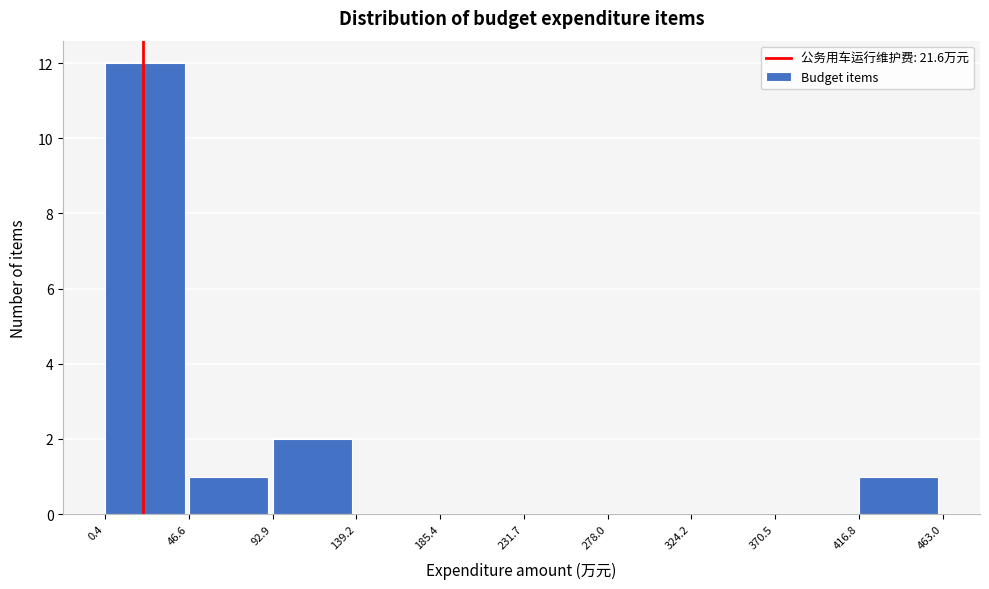

Reading left to right, list every bar in this chart as the range it spans on the x-axis followed by its height. The values are not printed on the chart, so give them approximately, as read against the axis.

0.4 to 46.6: 12
46.6 to 92.9: 1
92.9 to 139.2: 2
139.2 to 185.4: 0
185.4 to 231.7: 0
231.7 to 278.0: 0
278.0 to 324.2: 0
324.2 to 370.5: 0
370.5 to 416.8: 0
416.8 to 463.0: 1